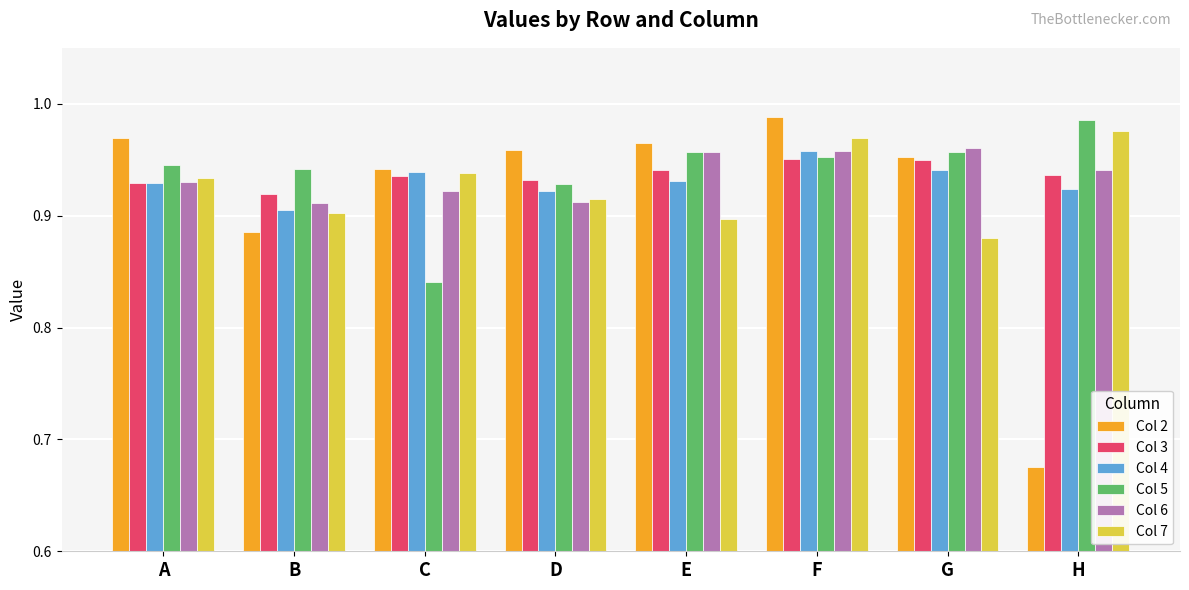

At which label is Col 4 closest to 0?

B